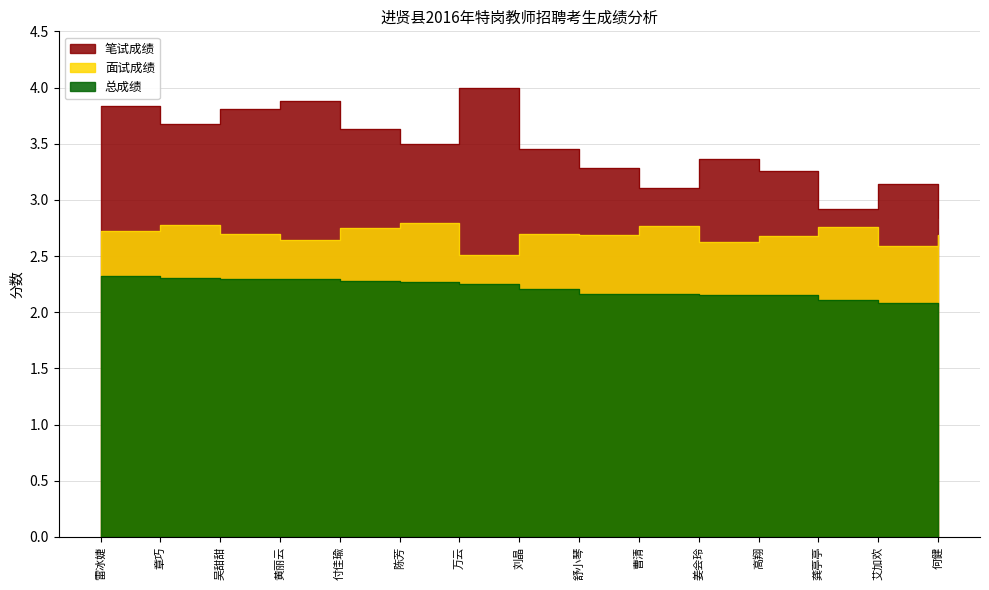

Does the chart have visible grid lines?

Yes